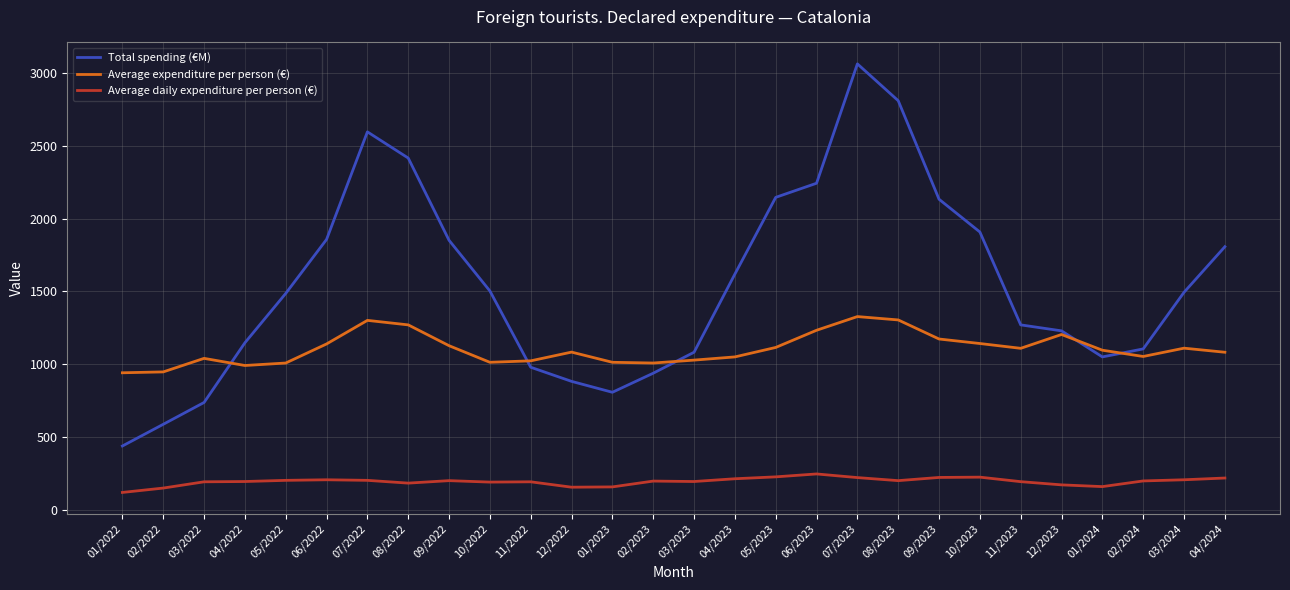

What is the total value across all series at 12/2022?

2120